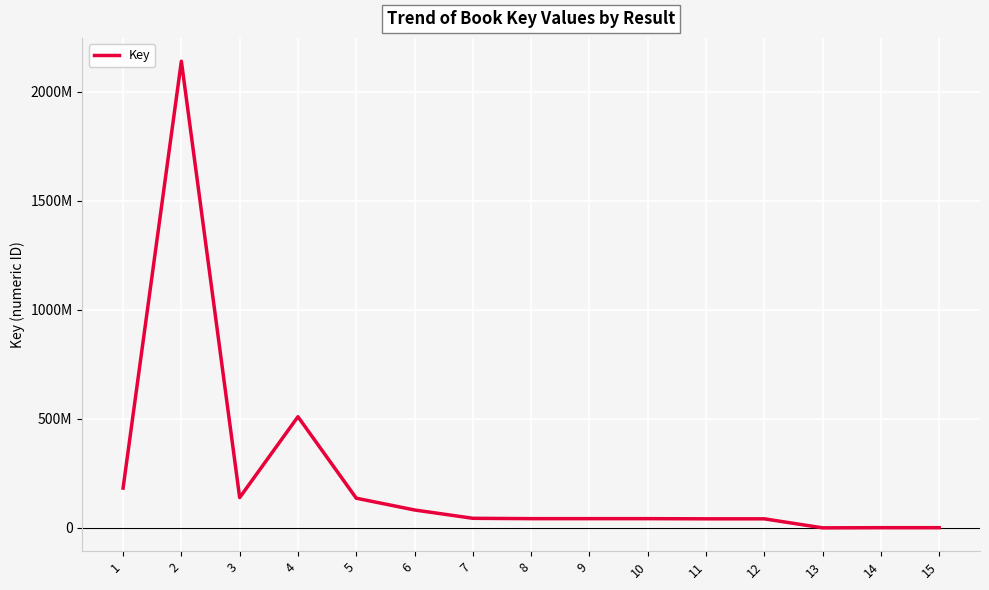

Does the chart display data point markers on the line(s)?

No